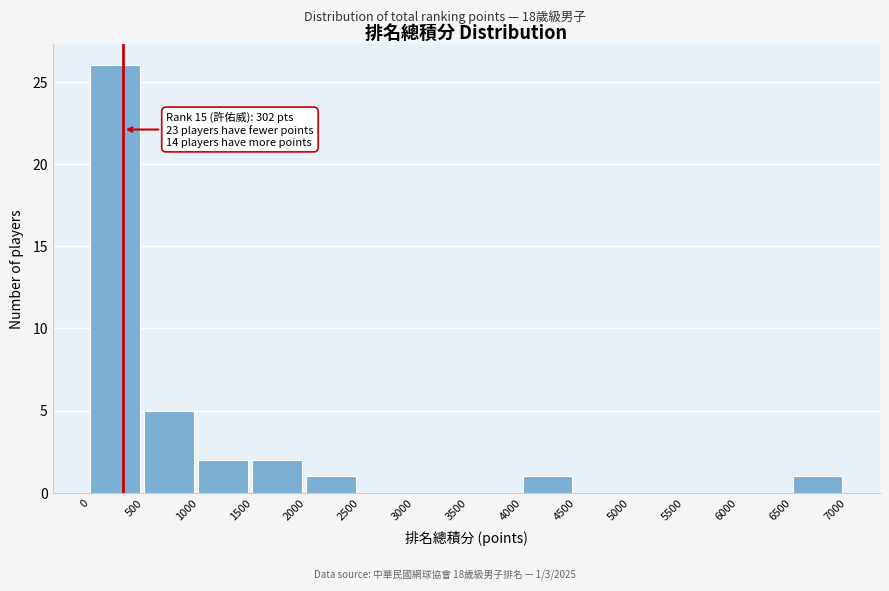

Over which range of the x-axis is the bar tallest?

0 to 500